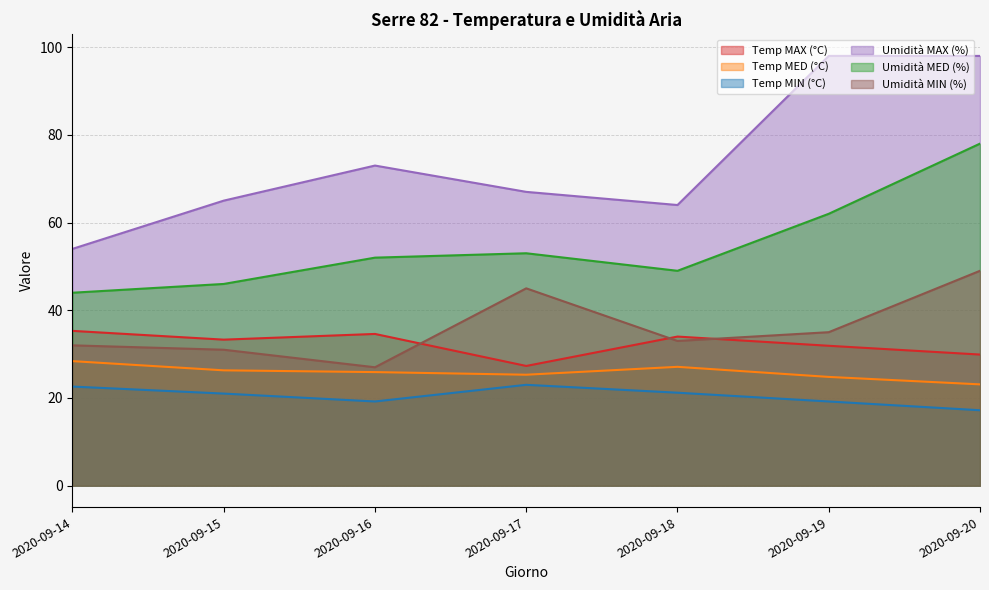

What is the difference between the Umidità MED (%) values at 2020-09-19 and 2020-09-15?

16.0